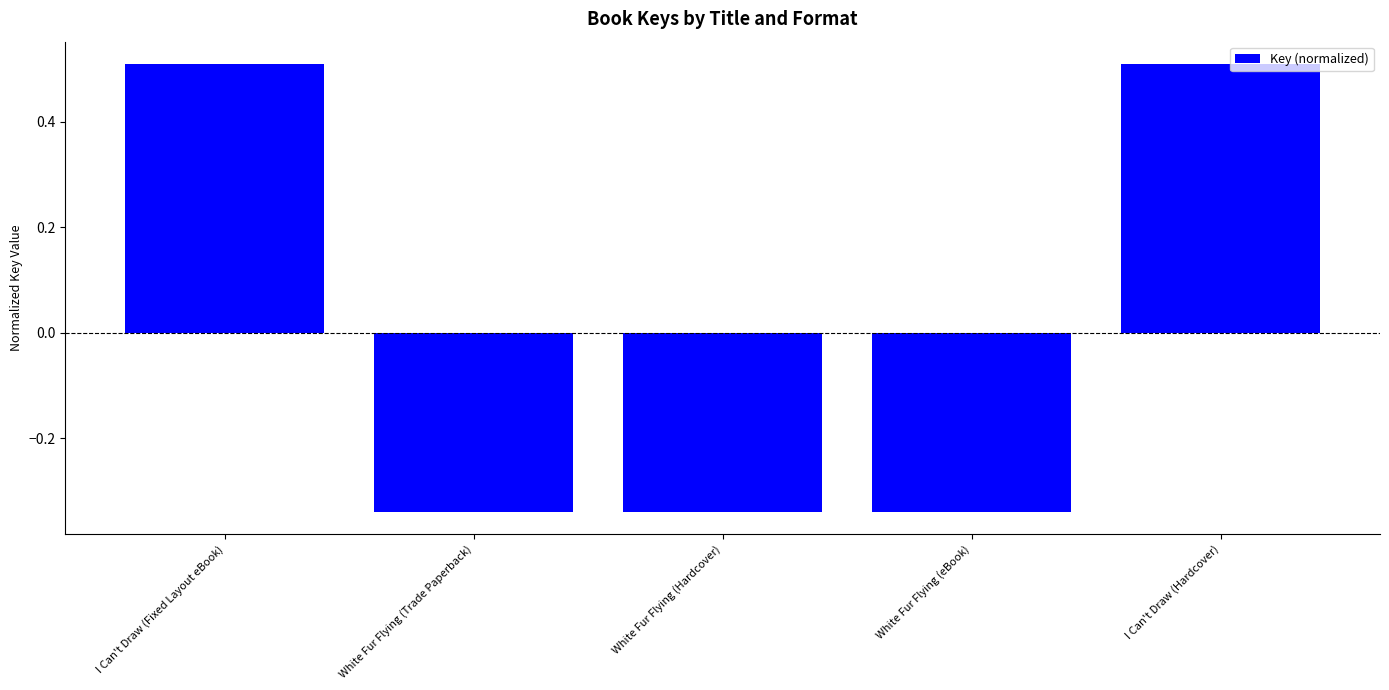

True or false: the data shows 0.5 at I Can't Draw (Fixed Layout eBook).

True